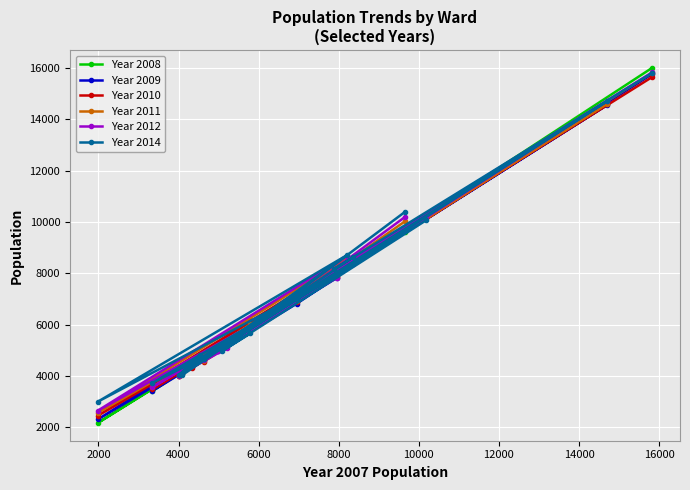

Which series has the largest range (max minus min)?

Year 2008